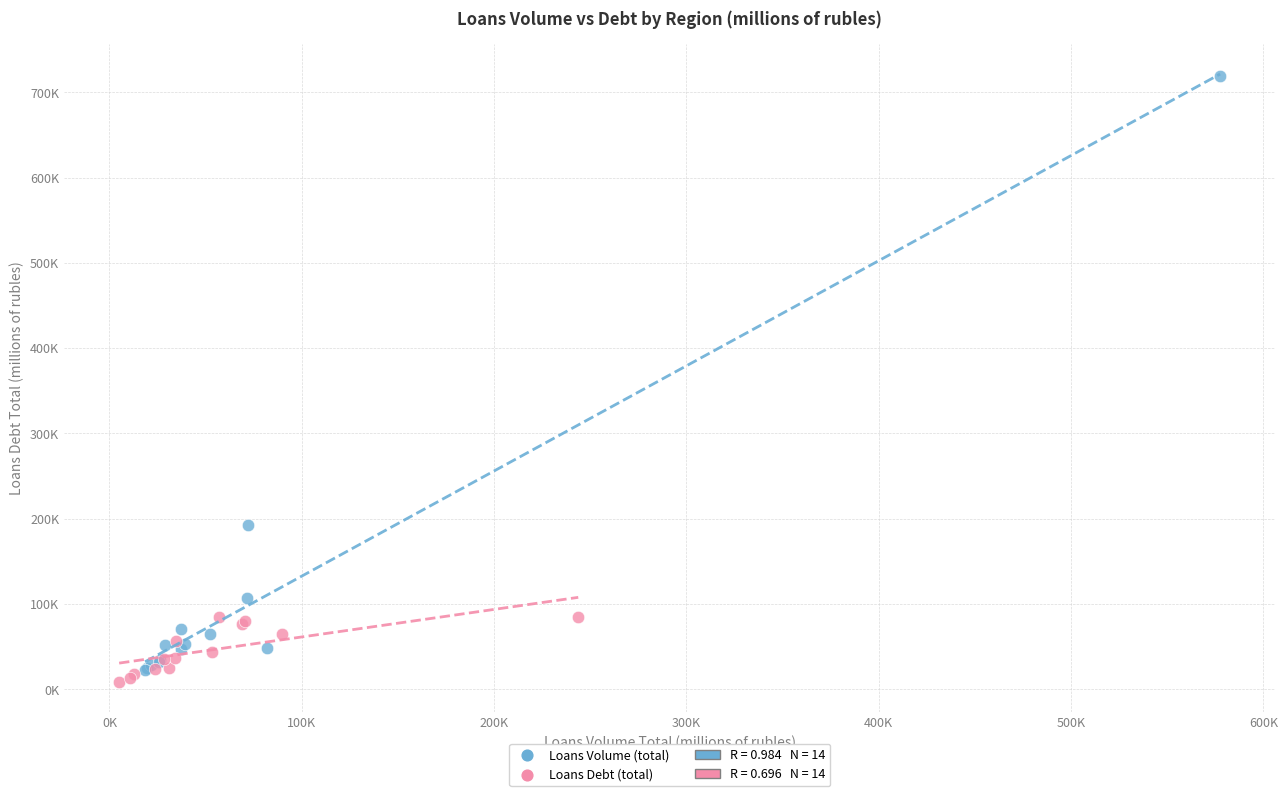

Which series contains the lowest Y value?

Loans Debt (total)